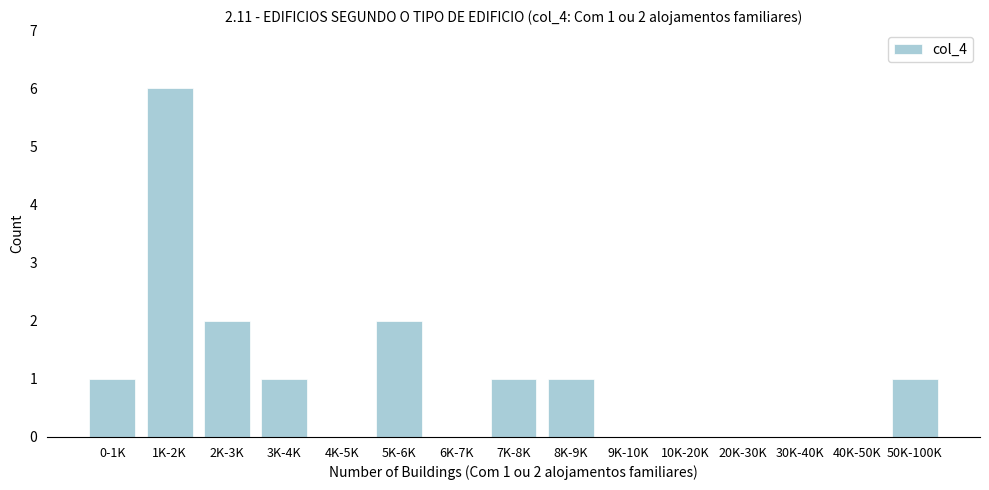

Reading left to right, what are all the values shown in this chart?

0-1K=1	1K-2K=6	2K-3K=2	3K-4K=1	4K-5K=0	5K-6K=2	6K-7K=0	7K-8K=1	8K-9K=1	9K-10K=0	10K-20K=0	20K-30K=0	30K-40K=0	40K-50K=0	50K-100K=1